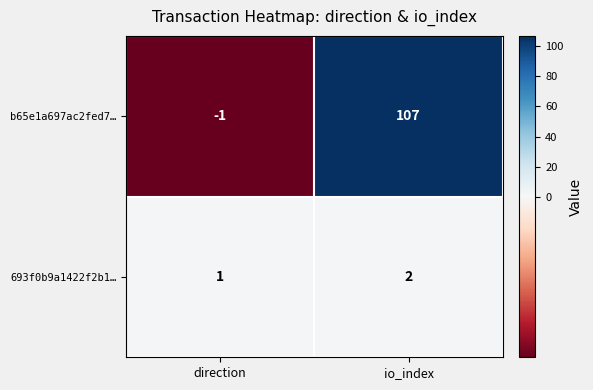

Which series has the largest total across all categories?

b65e1a697ac2fed7…